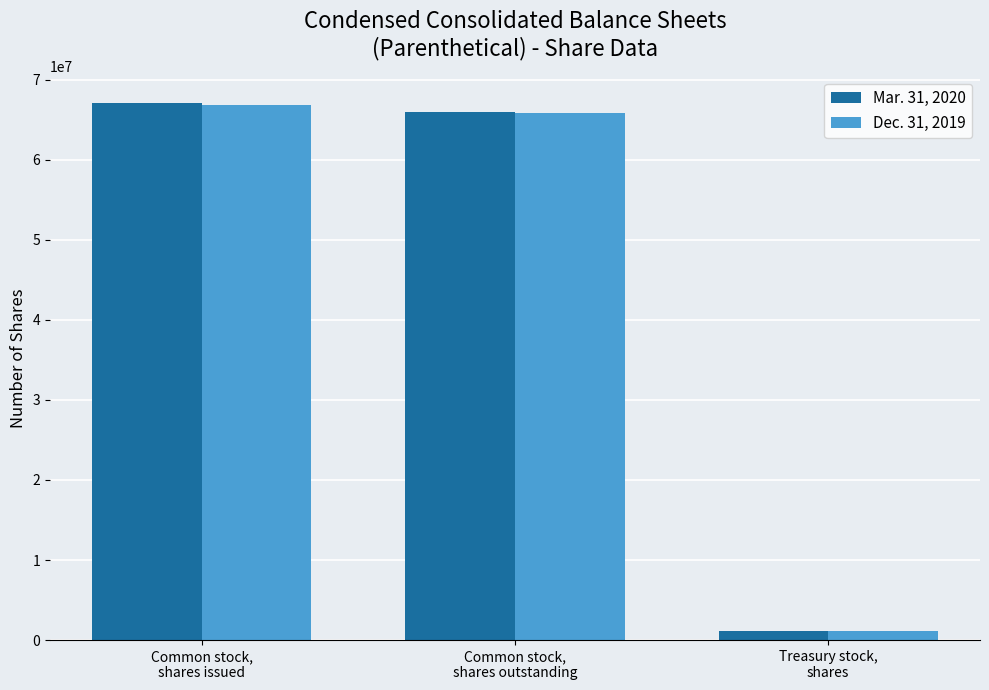

What is the value of the Mar. 31, 2020 bar at the 1st from the left?

67077494